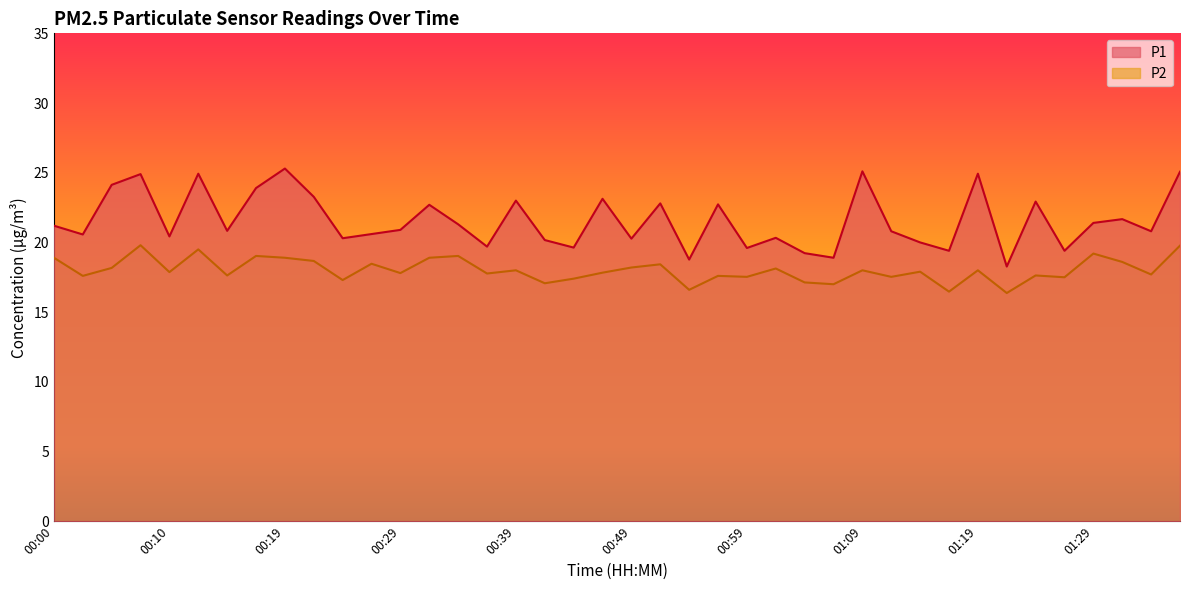

List the series in order of their peak value, lowest first.

P2, P1